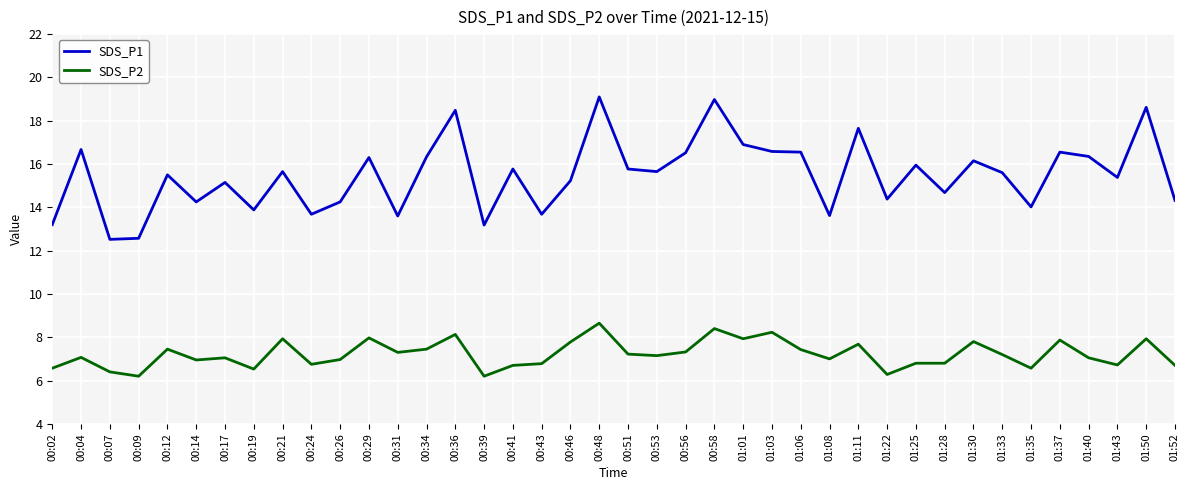

Is this an area chart (filled region under the line)?

No